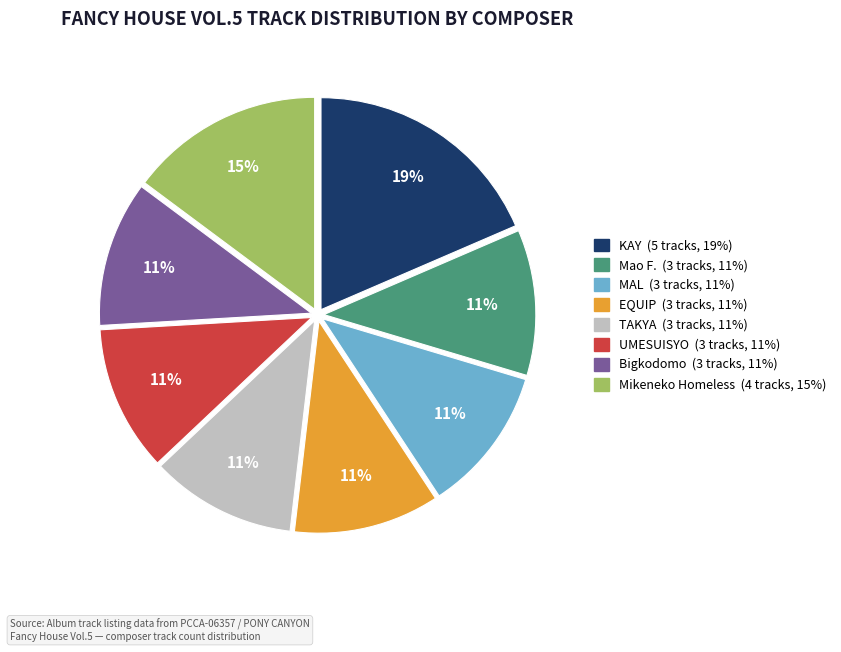

Which has a higher value, KAY or MAL?

KAY